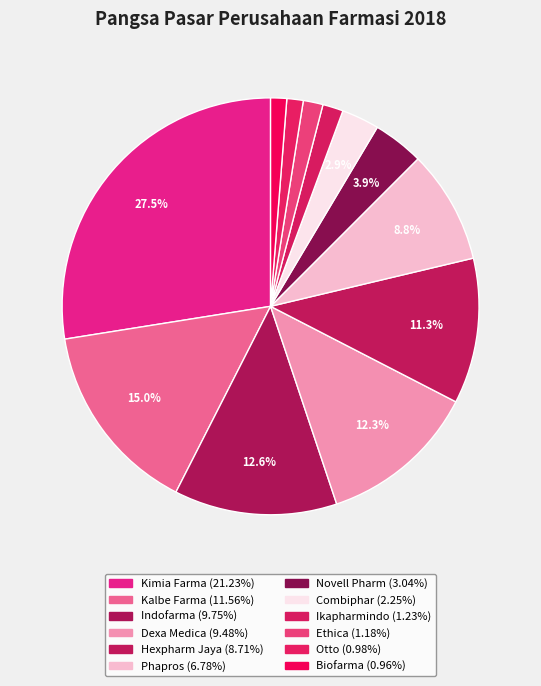

How many segments does this pie chart have?

12